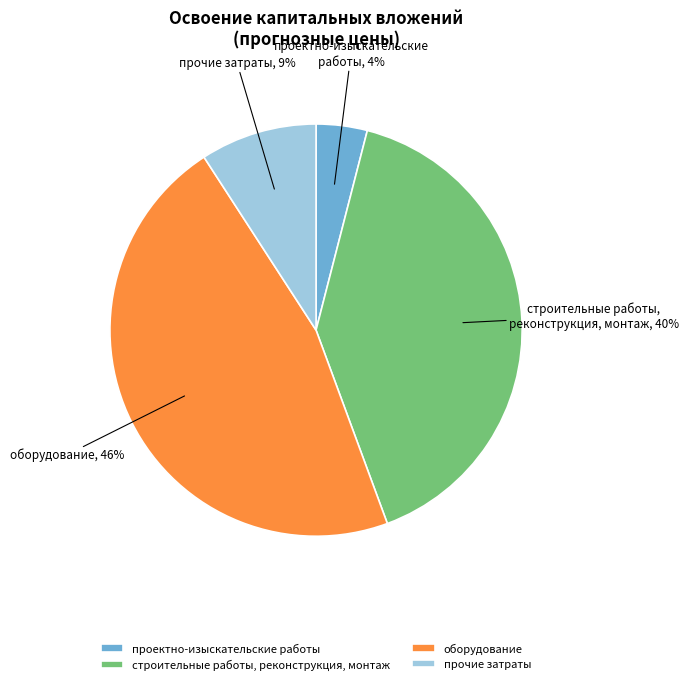

The прочие затраты slice represents 9% of the pie. True or false?

True